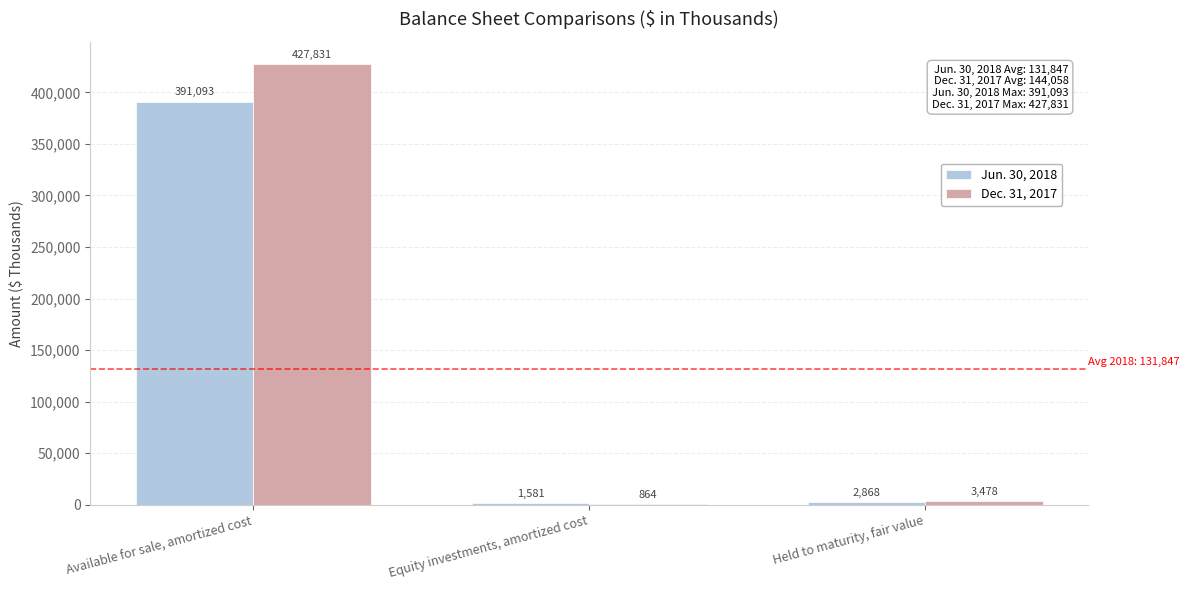

Which category has the highest value across all series?

Available for sale, amortized cost